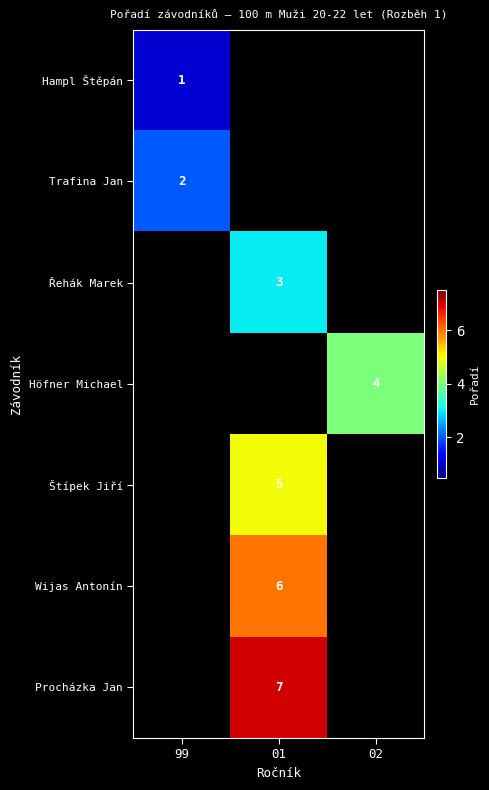

Is the value of Štípek Jiří at 99 greater than the value of Řehák Marek at 01?

No